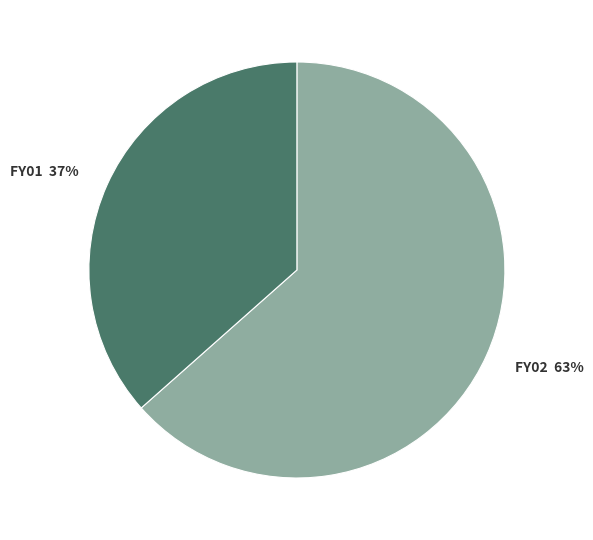

How many segments does this pie chart have?

2